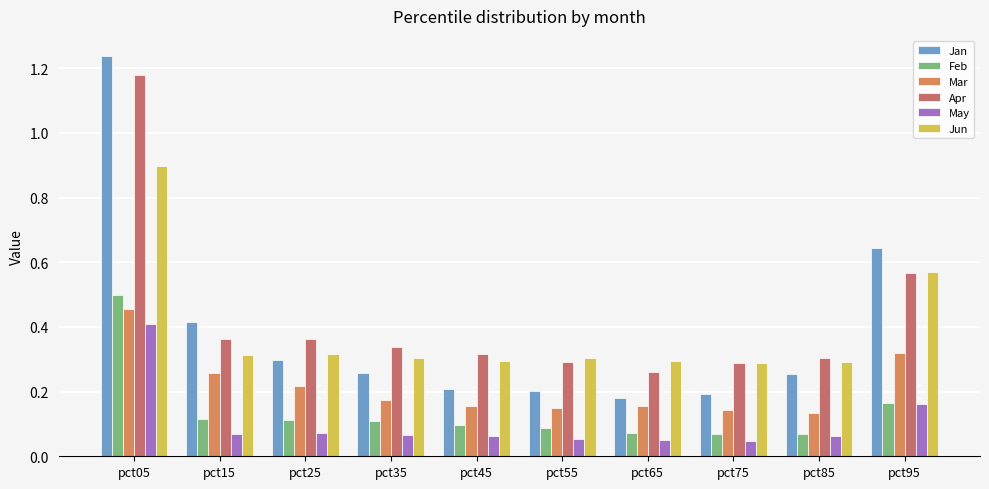

Which category has the lowest value across all series?

pct75